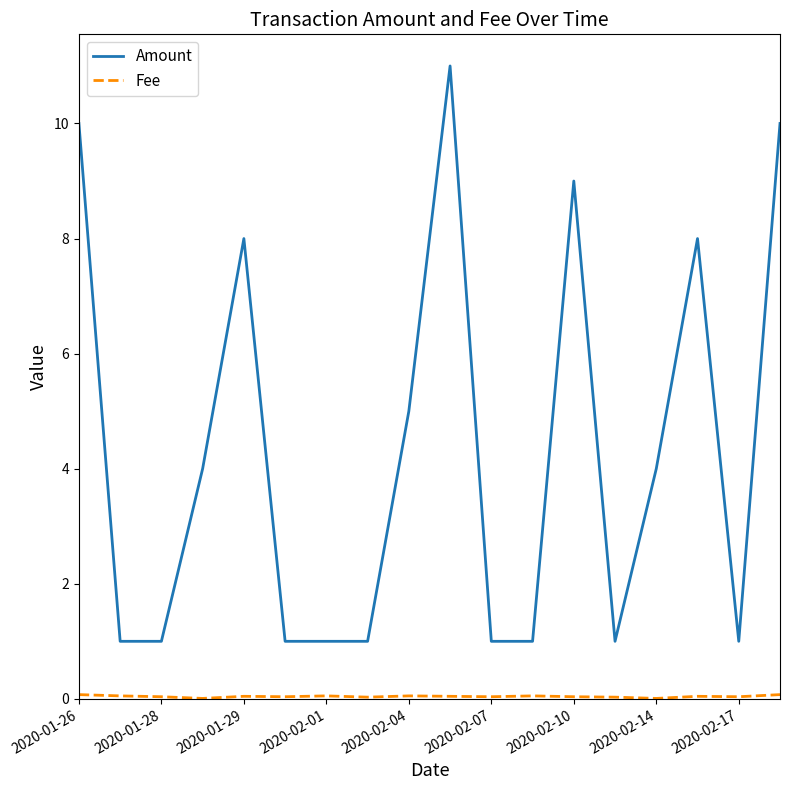

What is the lowest value of the Amount series?

1.0